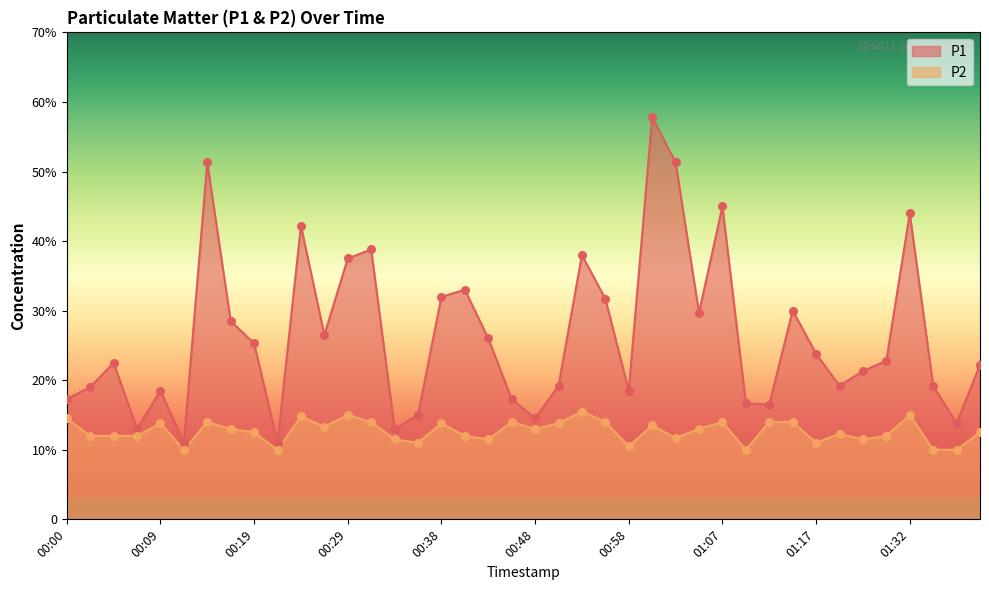

Which series has the largest total across all categories?

P1